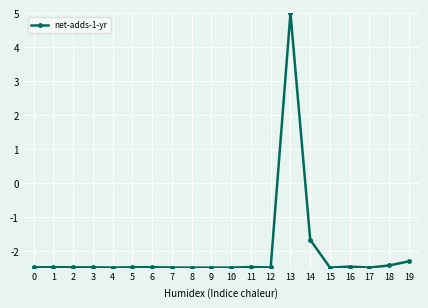

Is this an area chart (filled region under the line)?

No